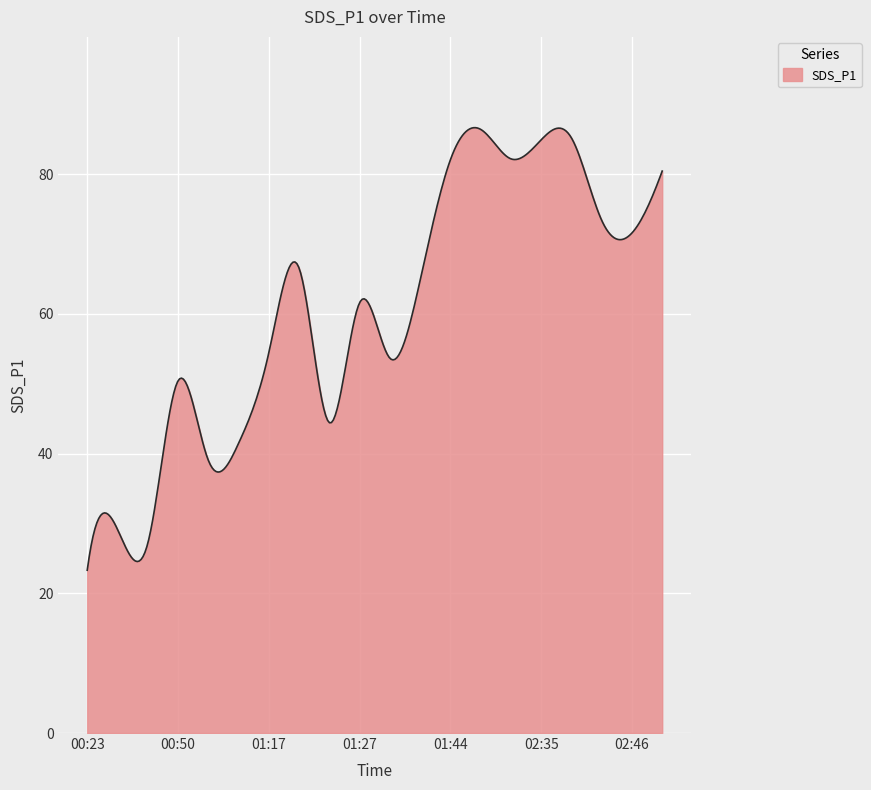

What is the difference between the maximum and minimum values?

63.3